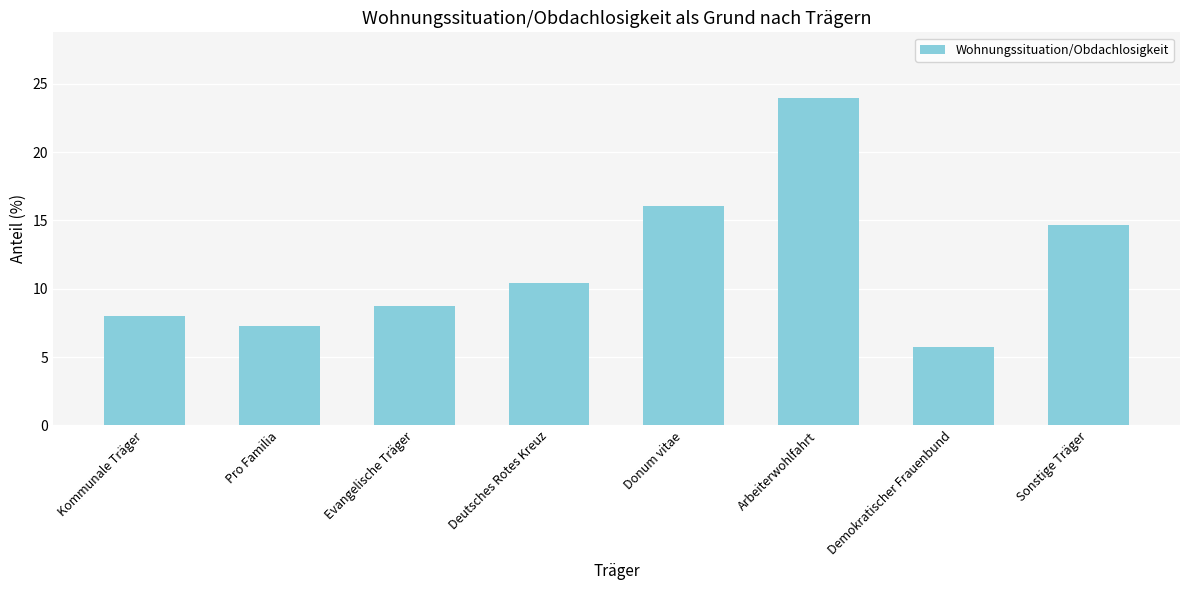

What position from the left is Demokratischer Frauenbund?

7